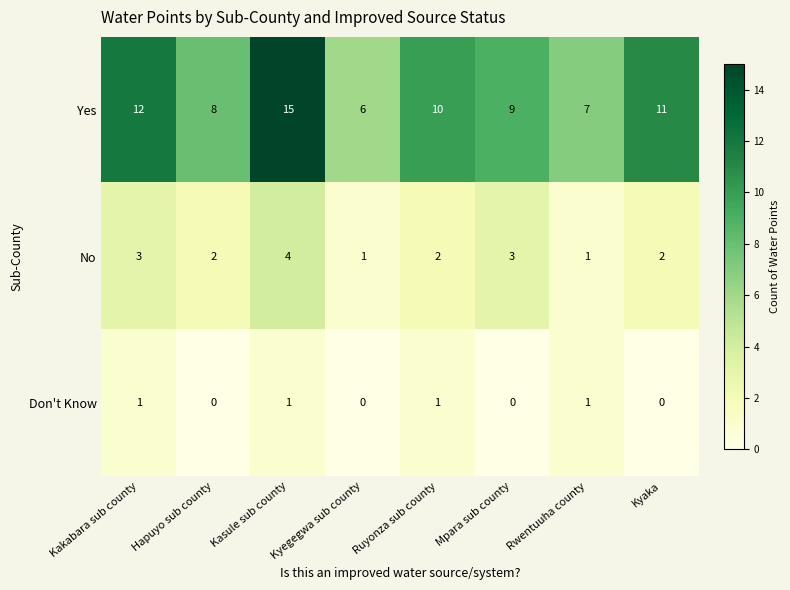

What is the maximum value shown in the chart?

15